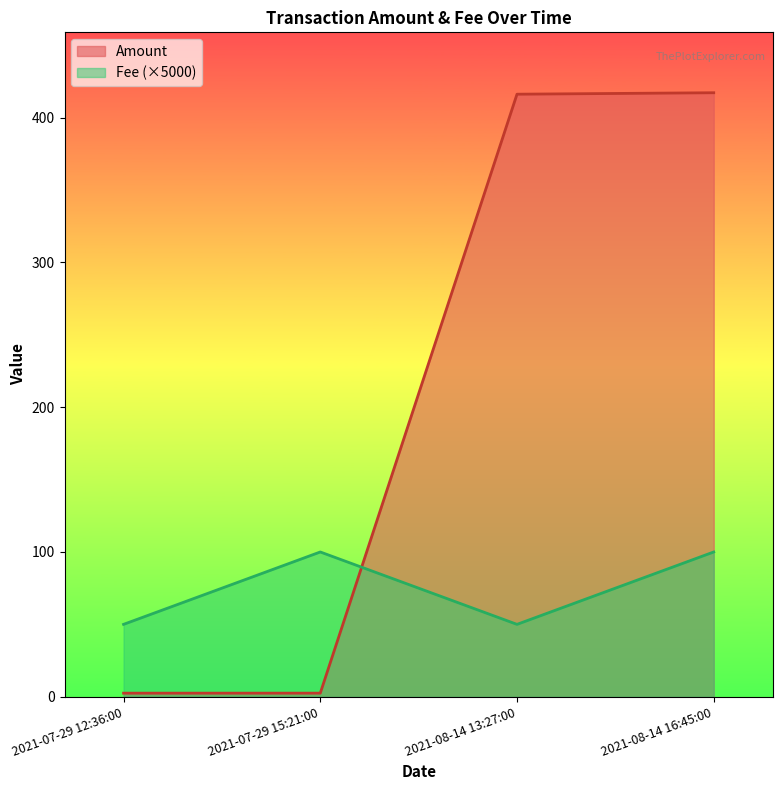

Which series has the largest total across all categories?

Amount